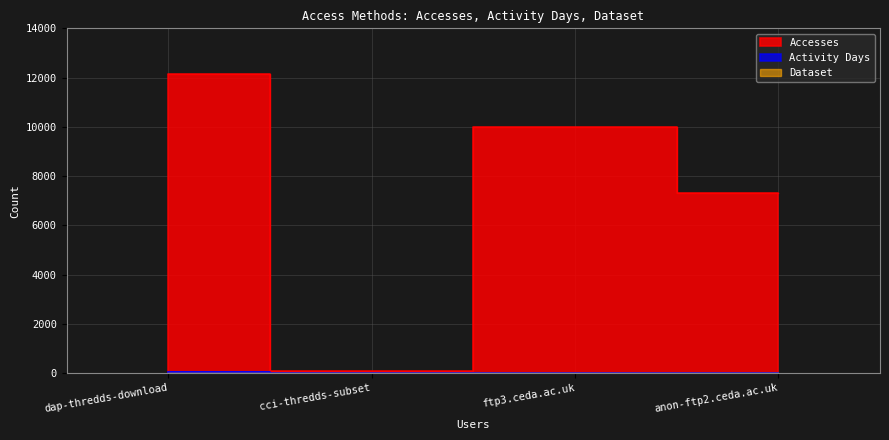

In Accesses, how many points are lower than both neighbors (excluding endpoints)?

1